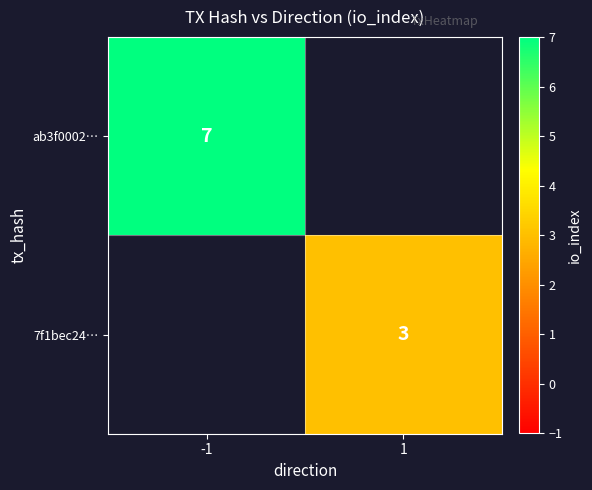

Count the number of data series in this chart.

2